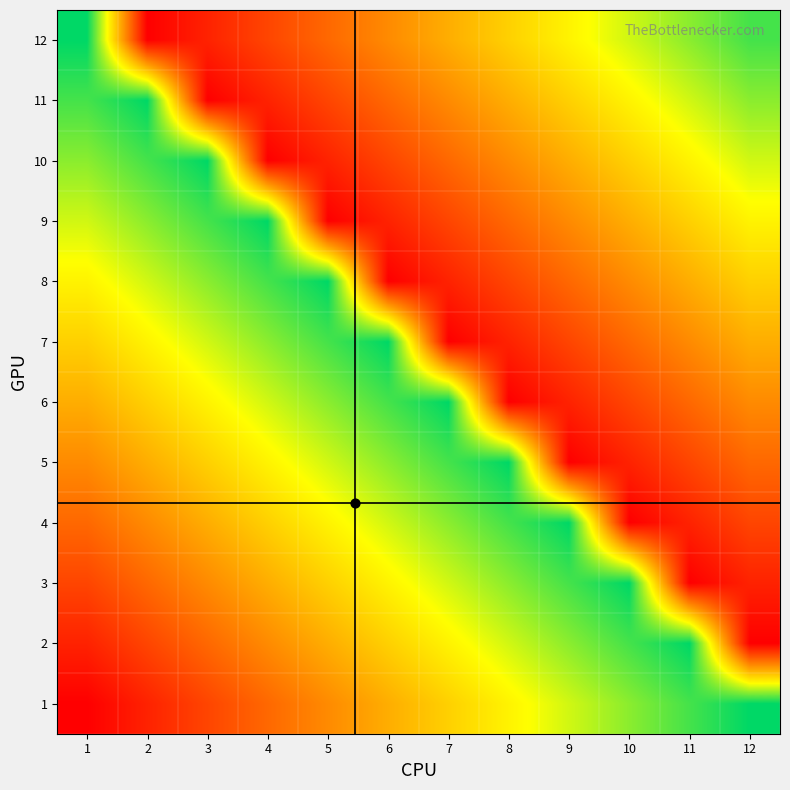

Between 11 and 12, which is larger?

12